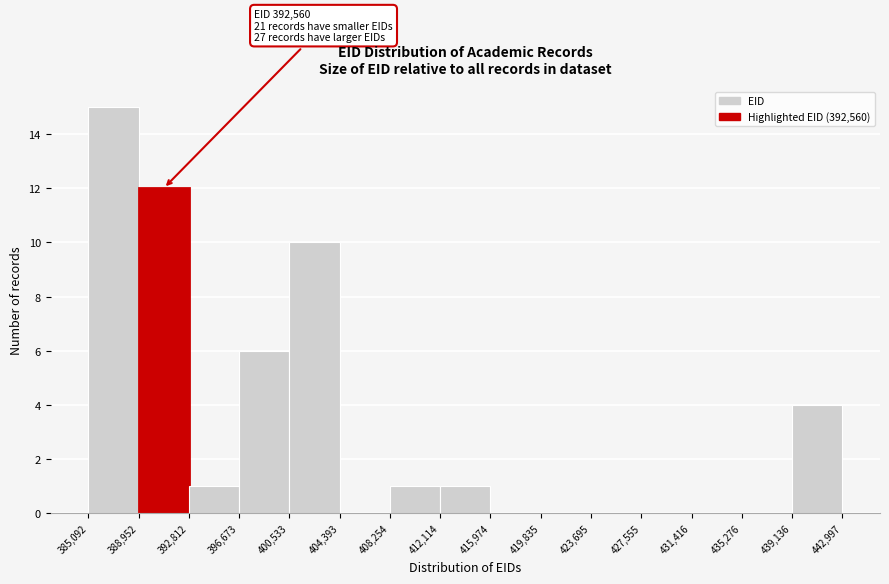

Which range on the x-axis has the tallest bar?

385,092 to 388,952